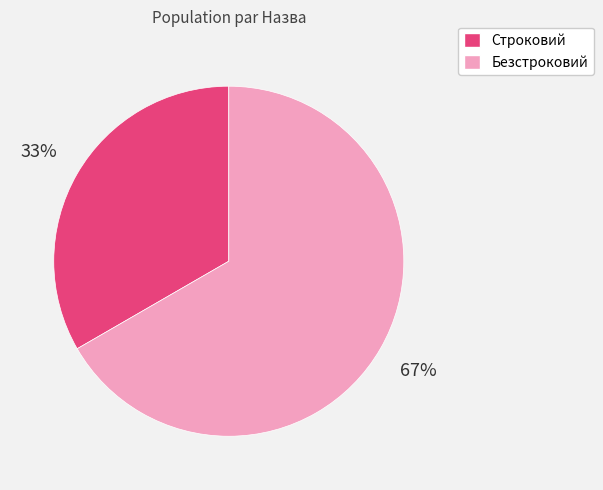

To the nearest percent, what is the combined percentage of Безстроковий and Строковий?

100%